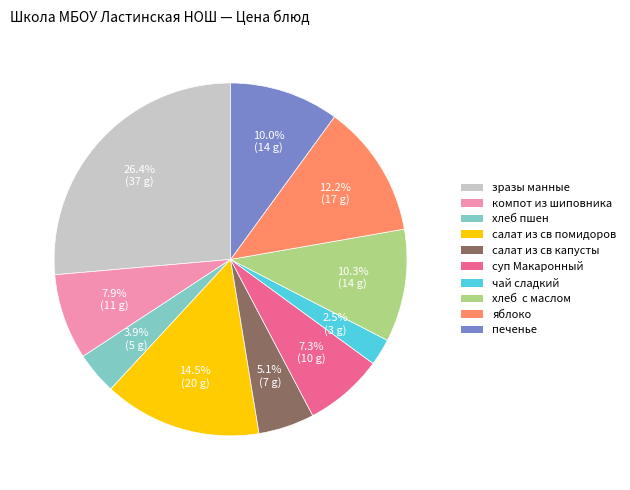

To the nearest percent, what is the average slice percentage?

10%